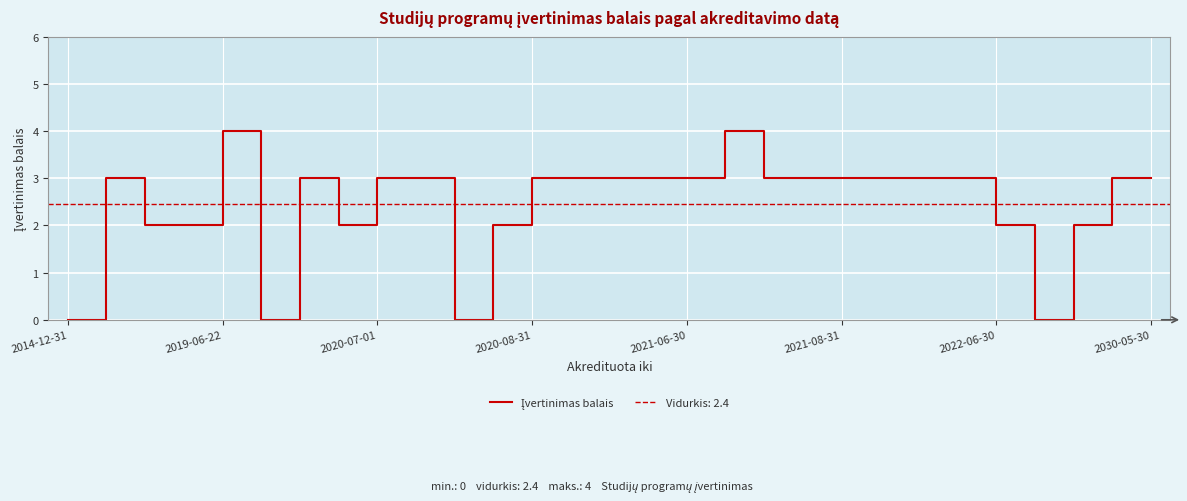

Which category has the lowest value across all series?

2014-12-31